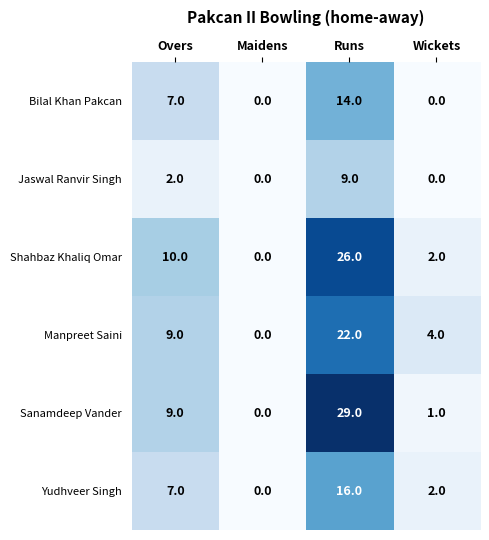

Which series changed the most between Maidens and Runs?

Sanamdeep Vander